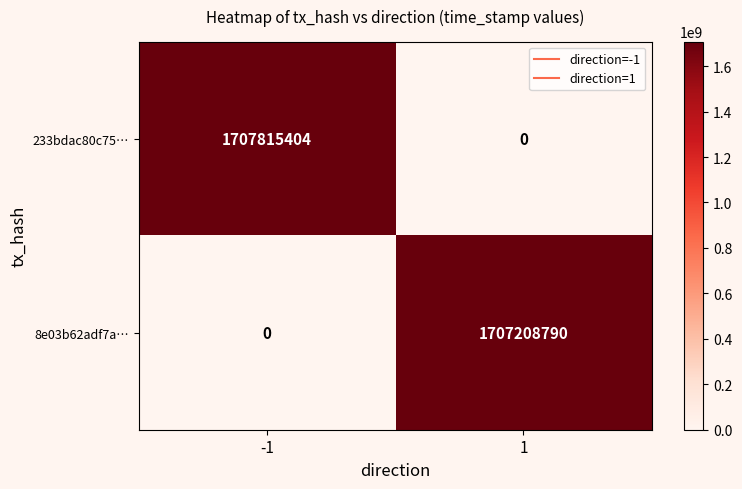

What is the difference between the 233bdac80c75… values at 1 and -1?

1707815404